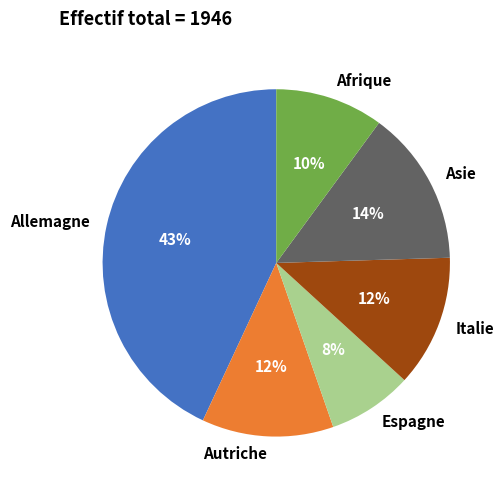

To the nearest percent, what is the difference between the largest and smallest slice percentages?

35%